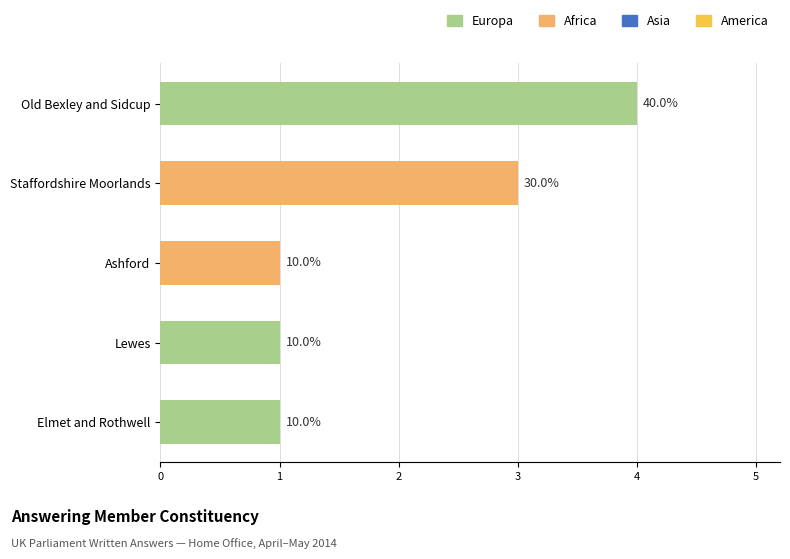

Rank the categories by value from highest to lowest.

Old Bexley and Sidcup, Staffordshire Moorlands, Ashford, Lewes, Elmet and Rothwell